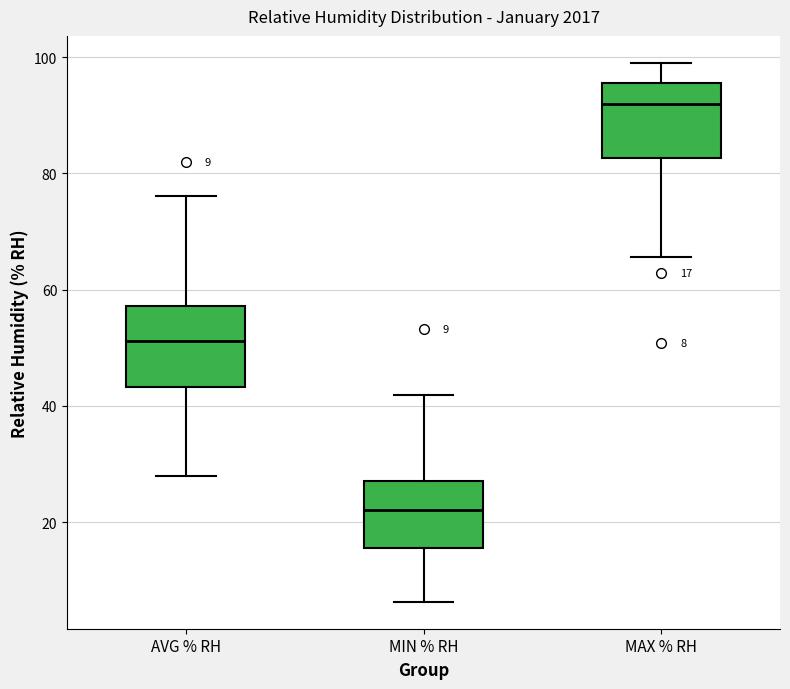

Which box has the lowest median line?

MIN % RH